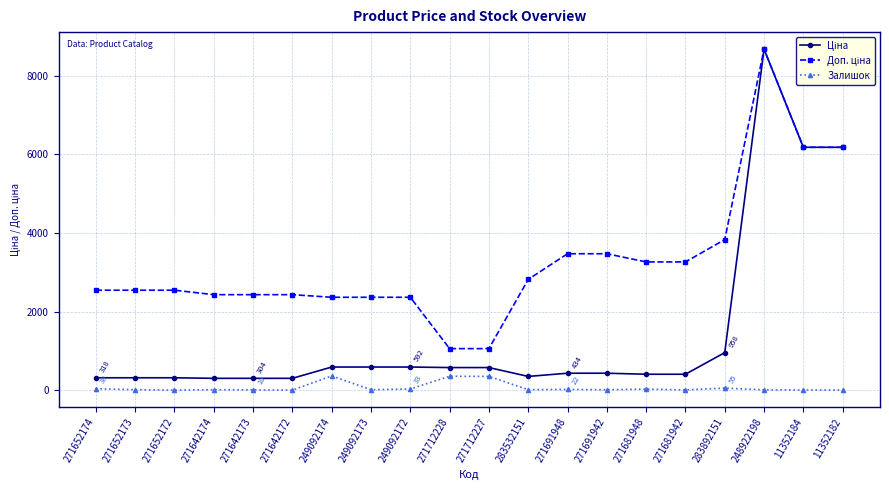

What is the maximum value shown in the chart?

8679.5